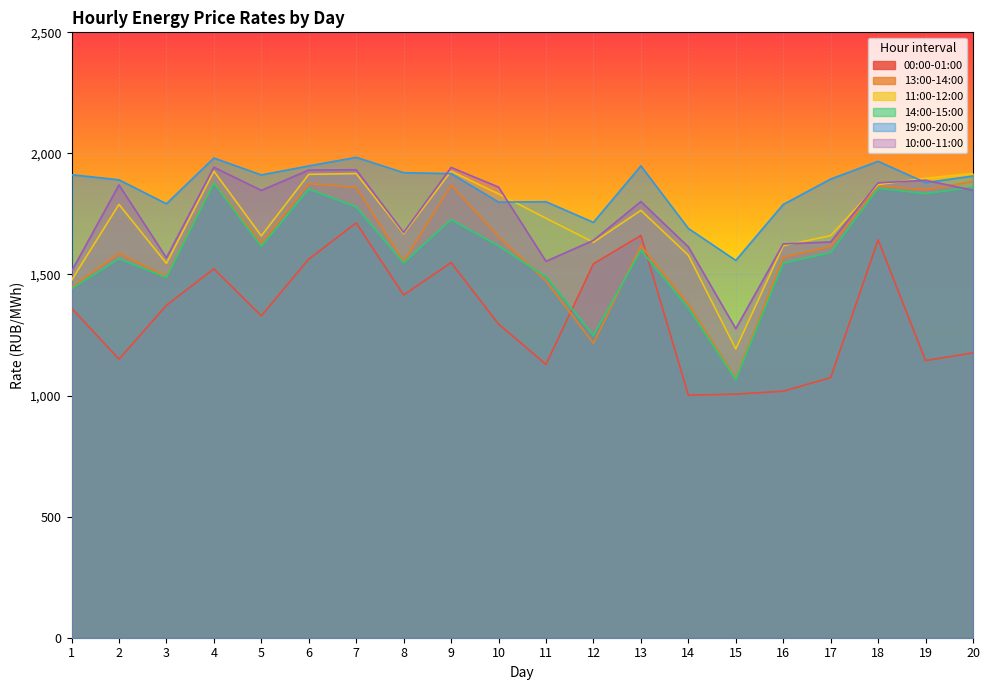

How many lines are shown in the chart?

6